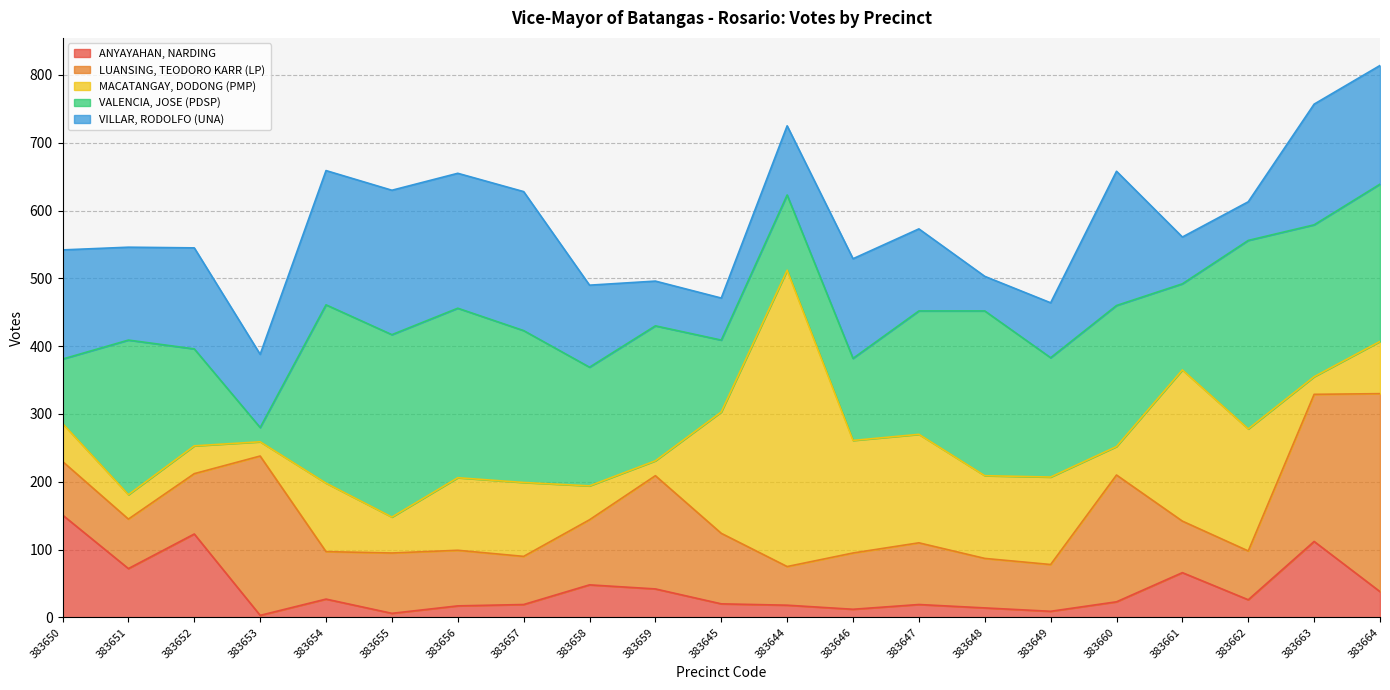

List the series in order of their peak value, highest first.

MACATANGAY, DODONG (PMP), LUANSING, TEODORO KARR (LP), VALENCIA, JOSE (PDSP), VILLAR, RODOLFO (UNA), ANYAYAHAN, NARDING